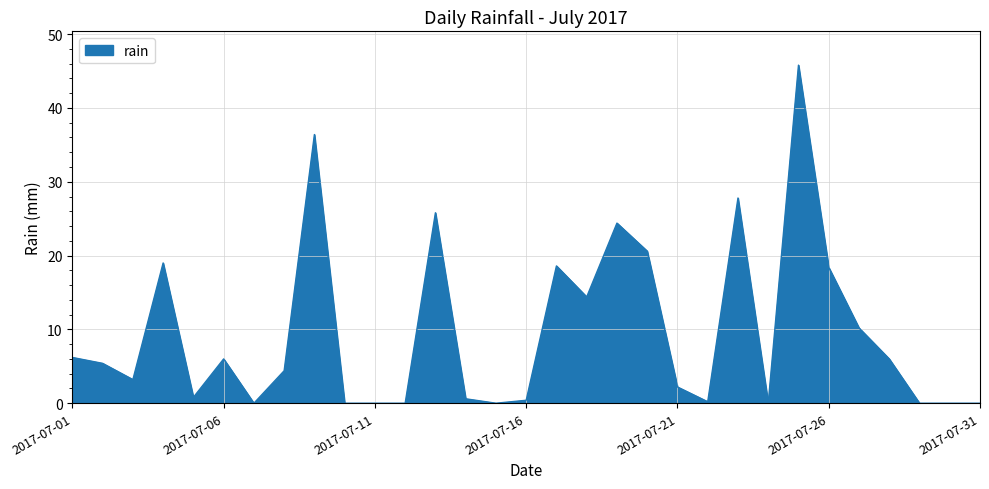

How many categories are shown in the chart?

31